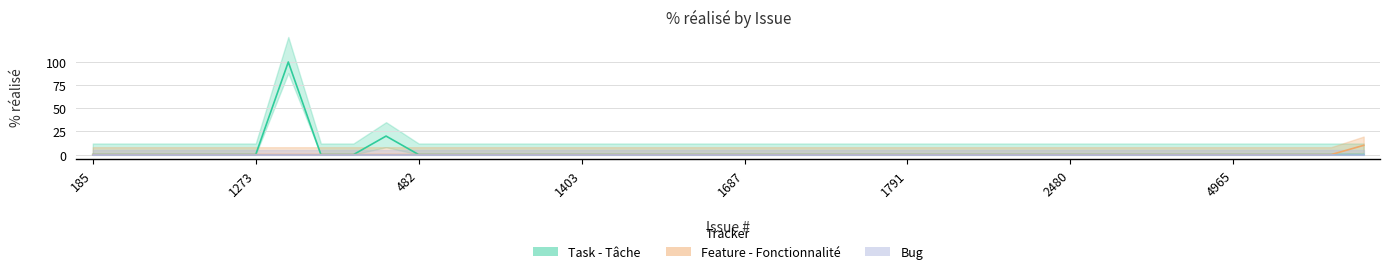

What is the label of the 19th point from the left?

1624